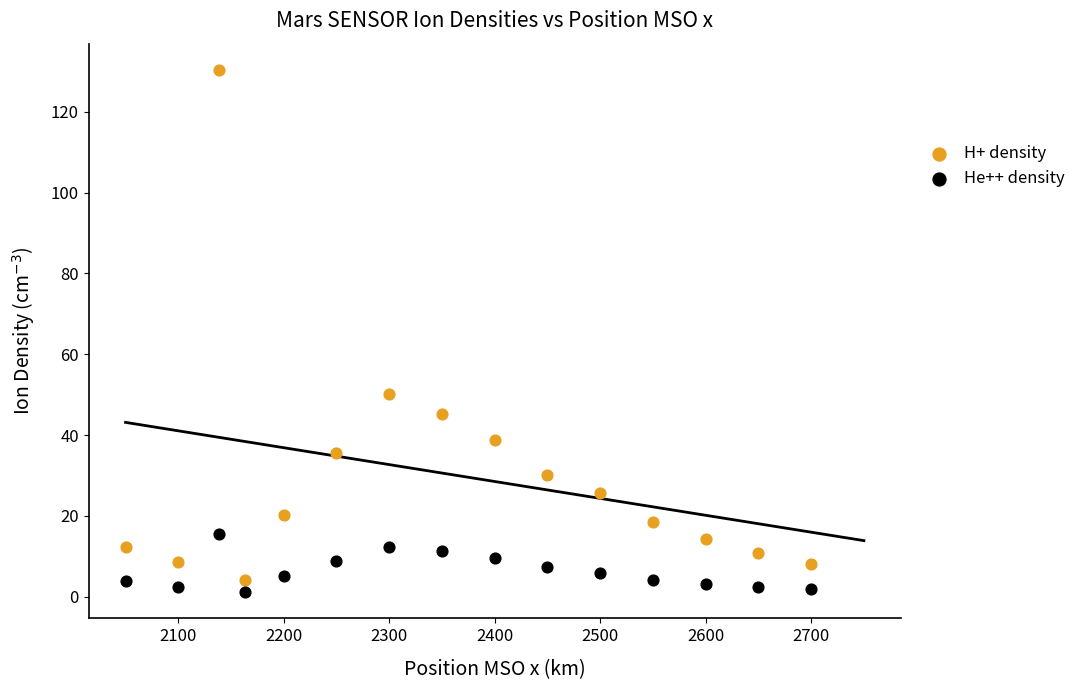

Which series reaches the minimum Y coordinate?

He++ density